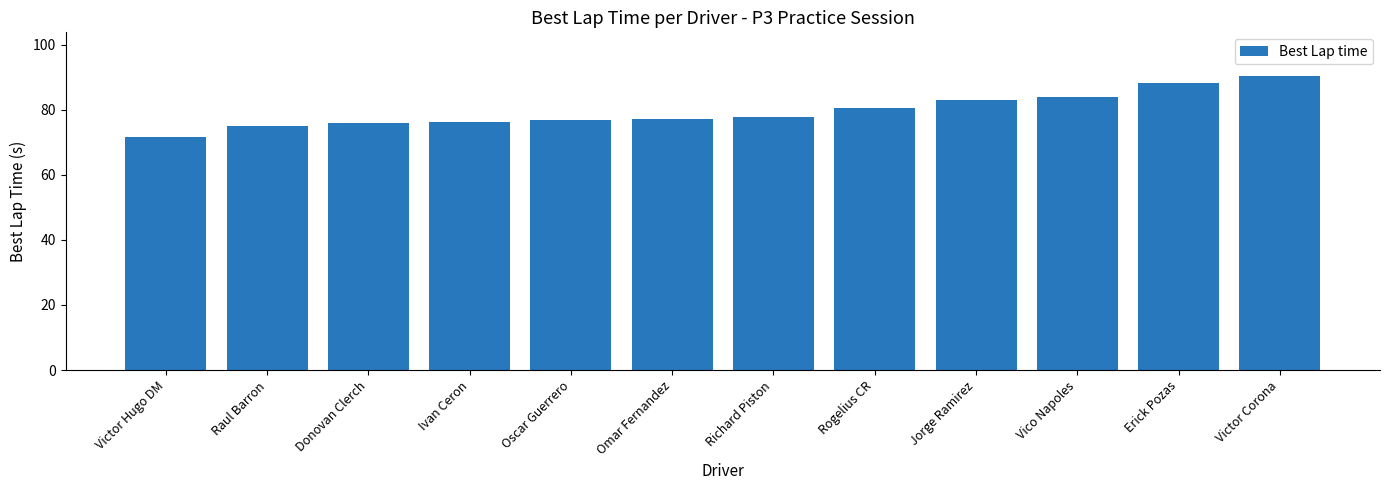

What is the difference between the values at Donovan Clerch and Oscar Guerrero?

1.0